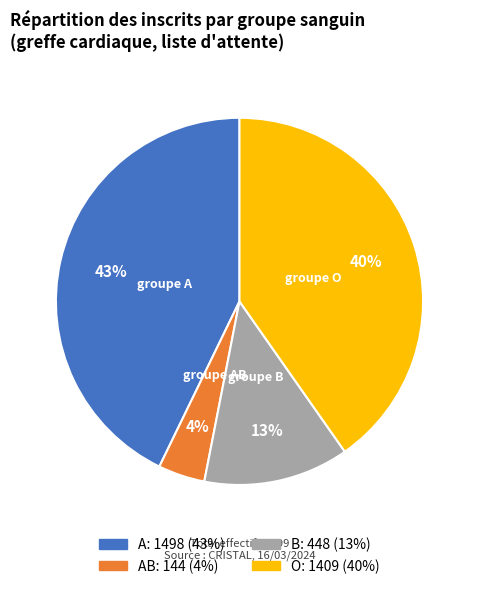

How many segments does this pie chart have?

4